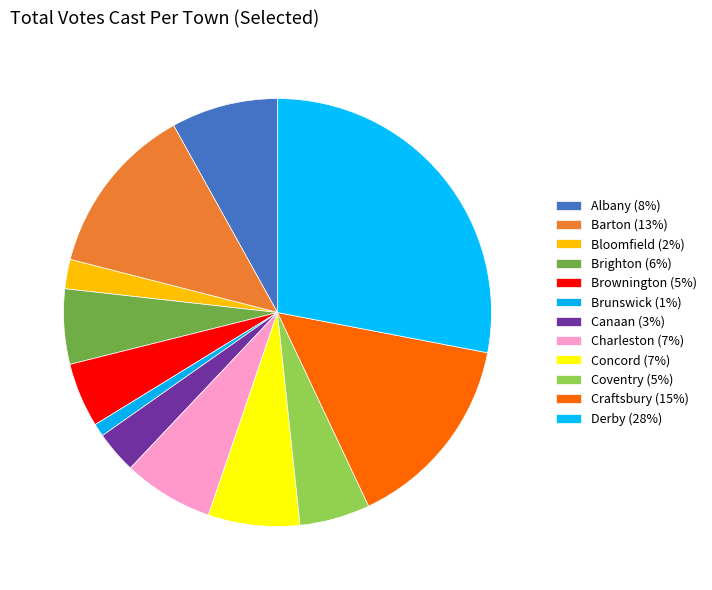

Is there a majority slice in this chart?

No